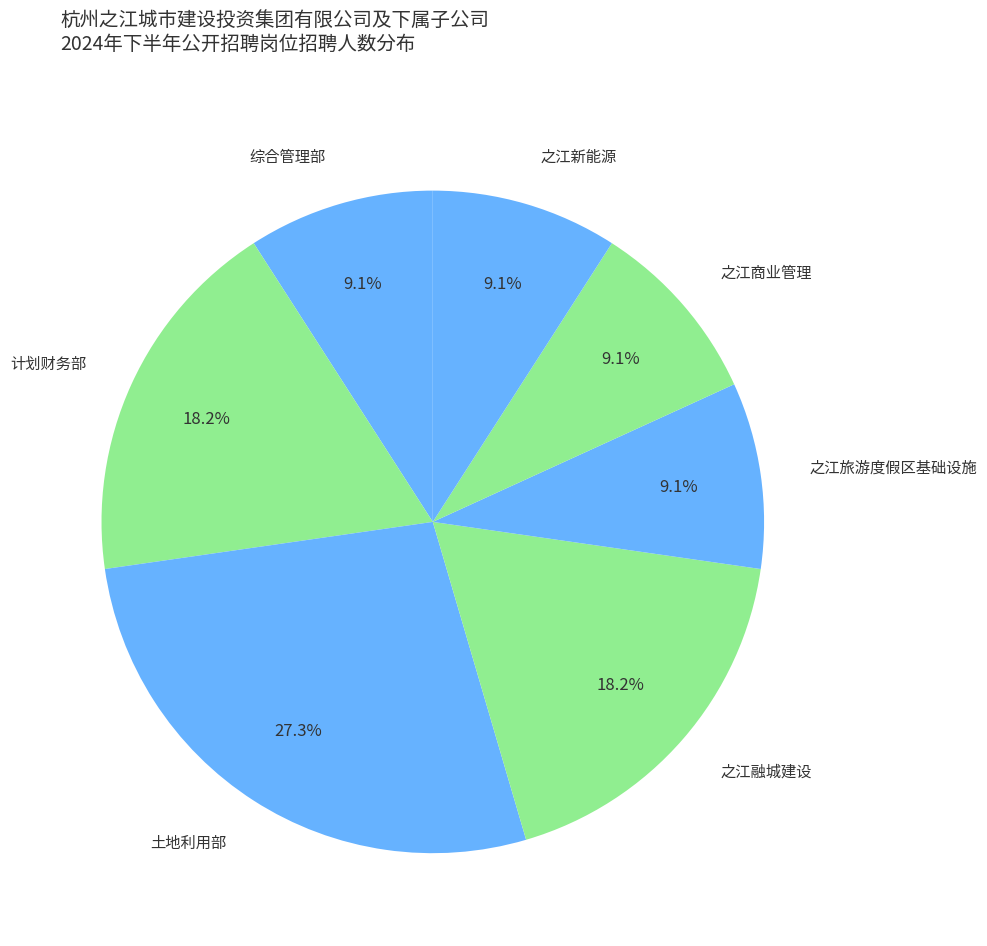

What is the largest slice in the pie chart?

土地利用部